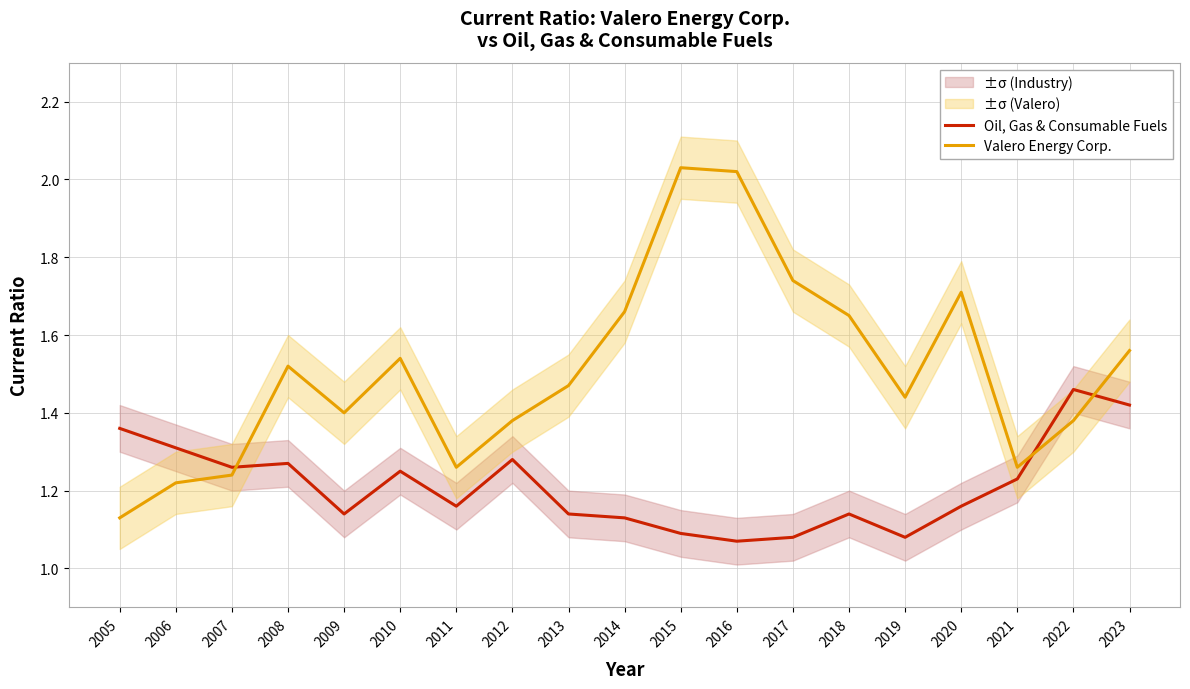

Which series has the largest range (max minus min)?

Valero Energy Corp.